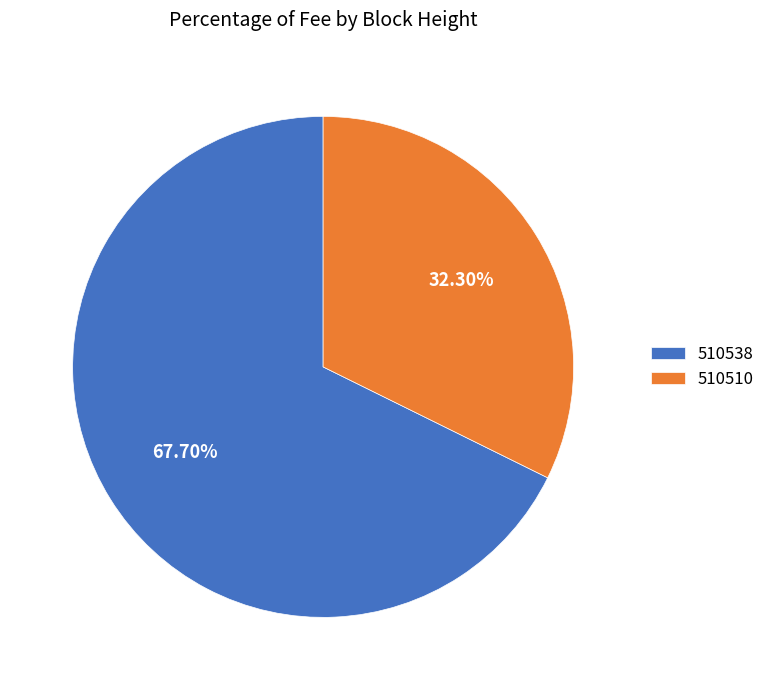

Which slice is the smallest?

510510